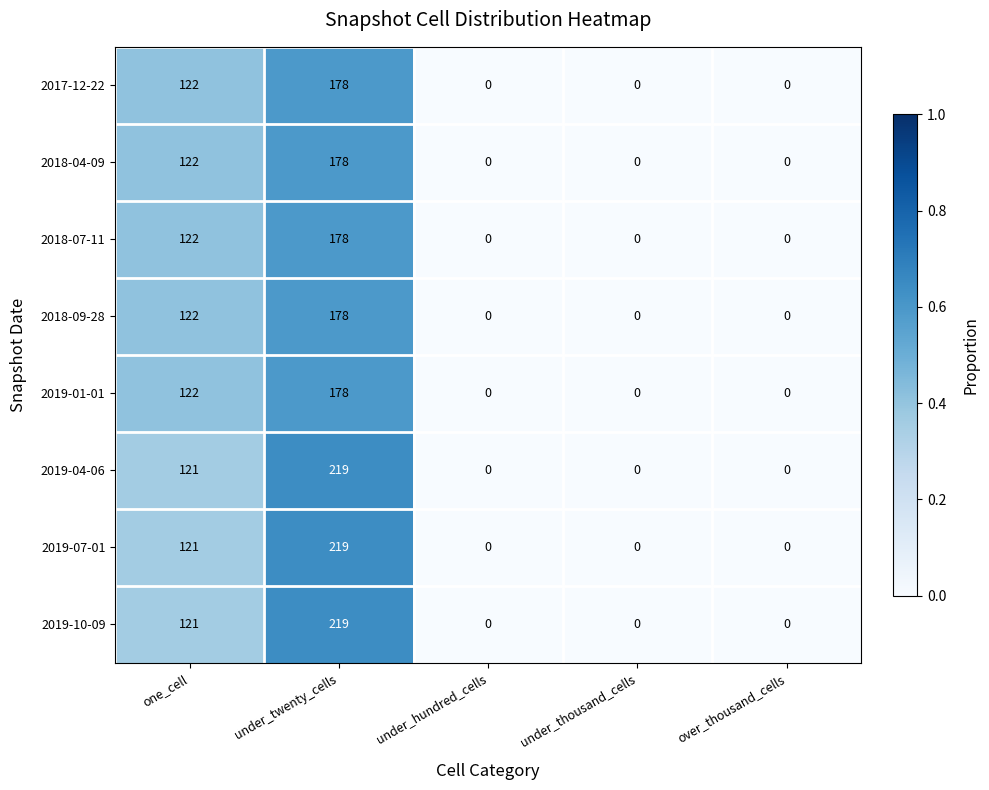

What is the highest value of the 2018-04-09 series?

178